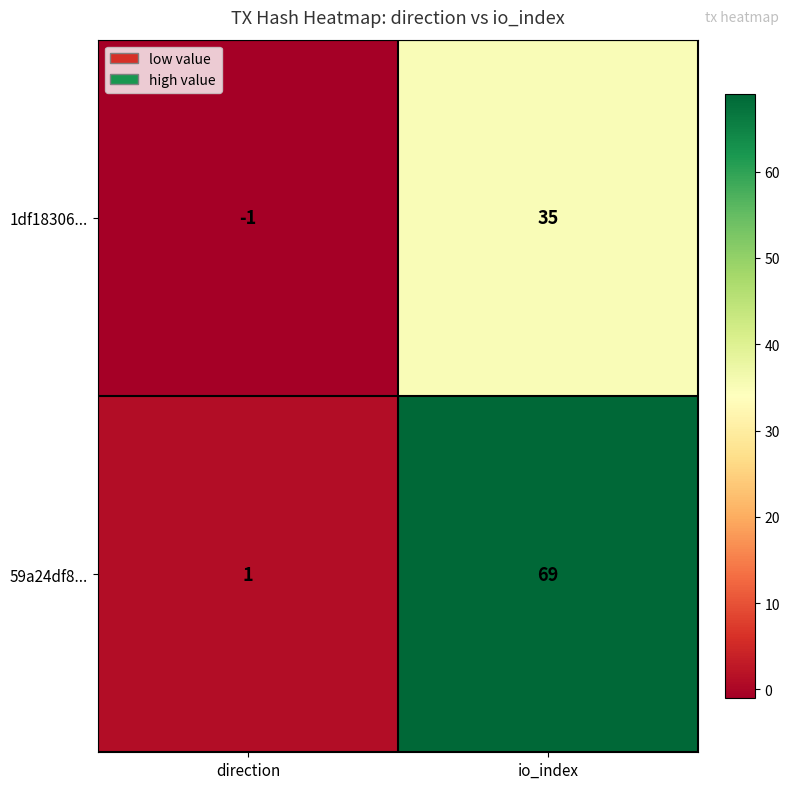

What is the maximum value shown in the chart?

69